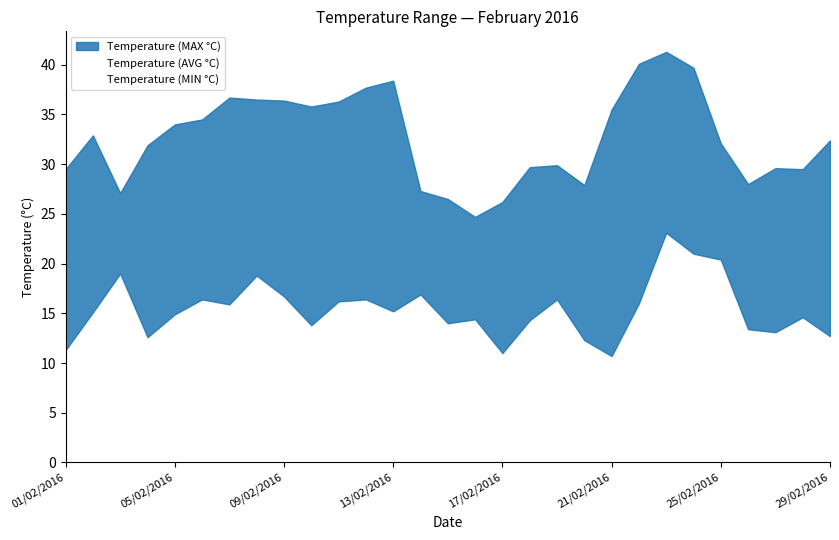

What is the label of the 4th point from the right?

26/02/2016